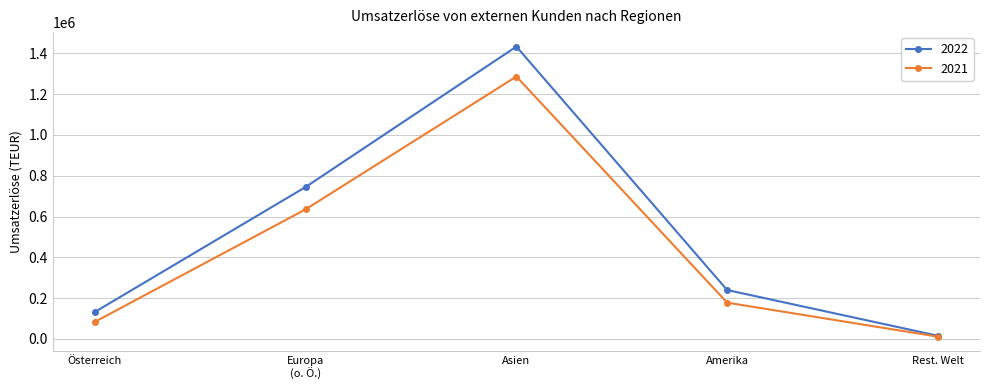

Read the 2021 value at Asien.

1286462